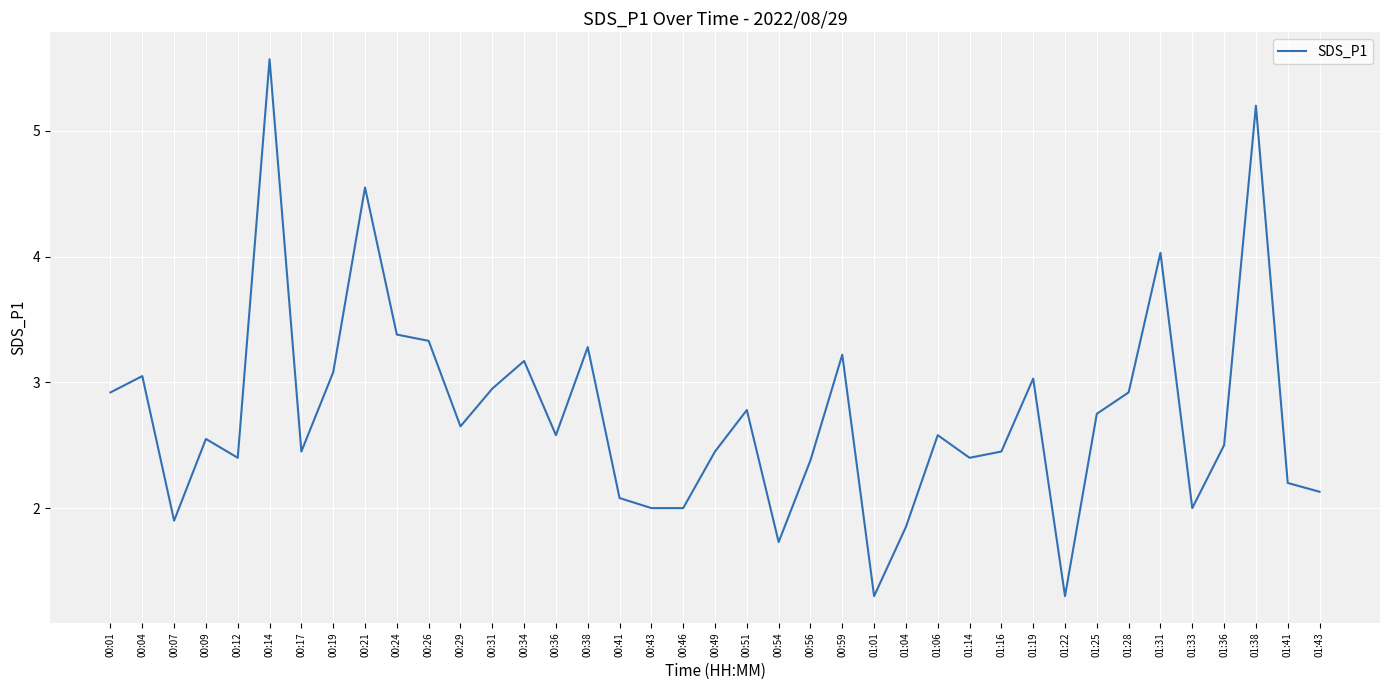

Is this an area chart (filled region under the line)?

No